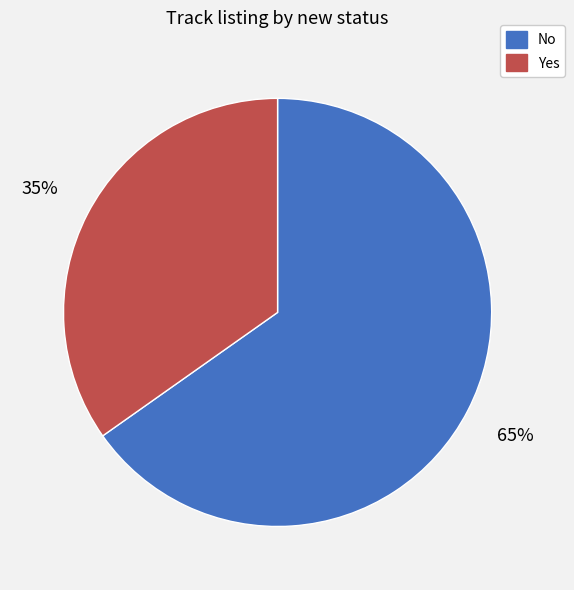

What is the ratio of the value at No to the value at Yes?

1.9